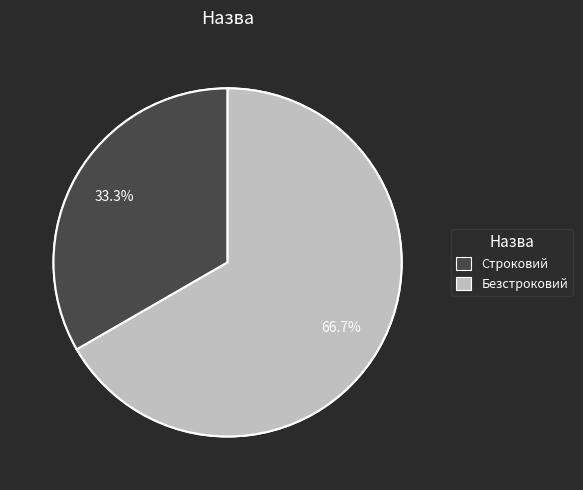

Is it true that Безстроковий is 67% of the pie?

True